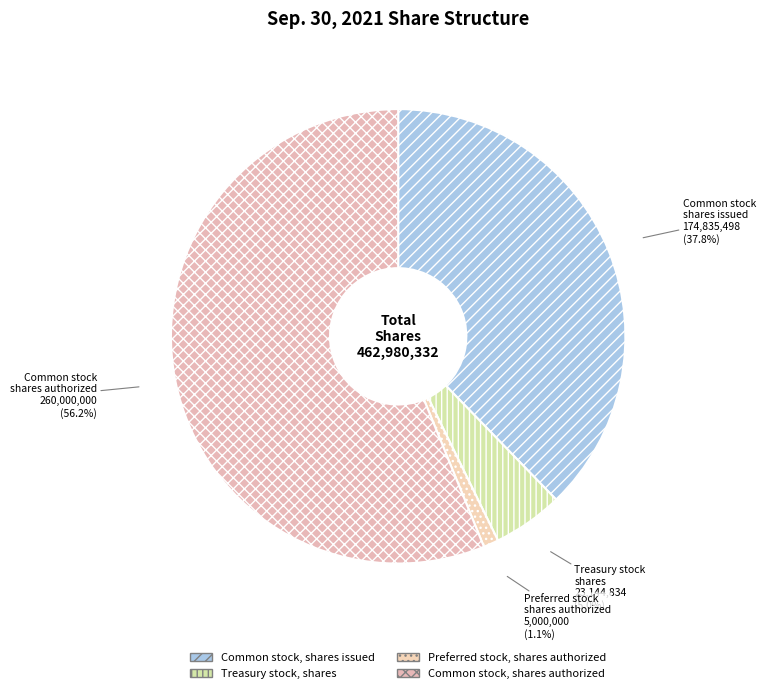

What is the change in value from Treasury stock, shares to Preferred stock, shares authorized?

-18144834